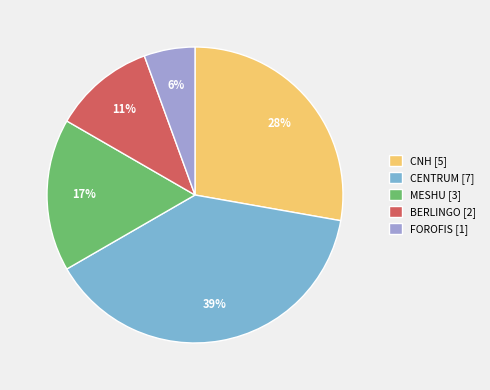

True or false: MESHU accounts for 23% of the total.

False